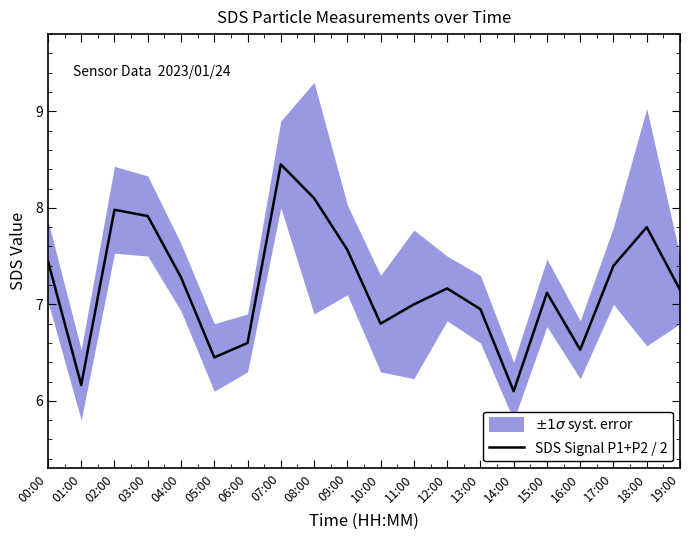

The value at 00:00 is 7.5. True or false?

True